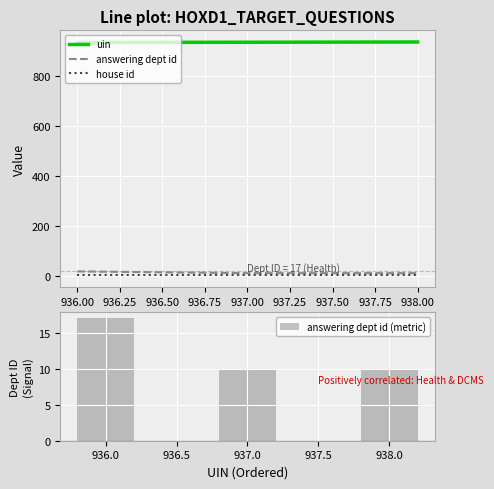

The uin series shows 1433 at 936.00. True or false?

False